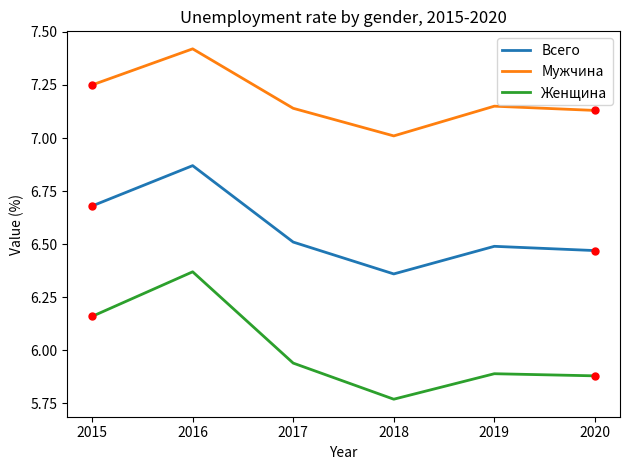

True or false: Мужчина and Женщина cross at least once.

False